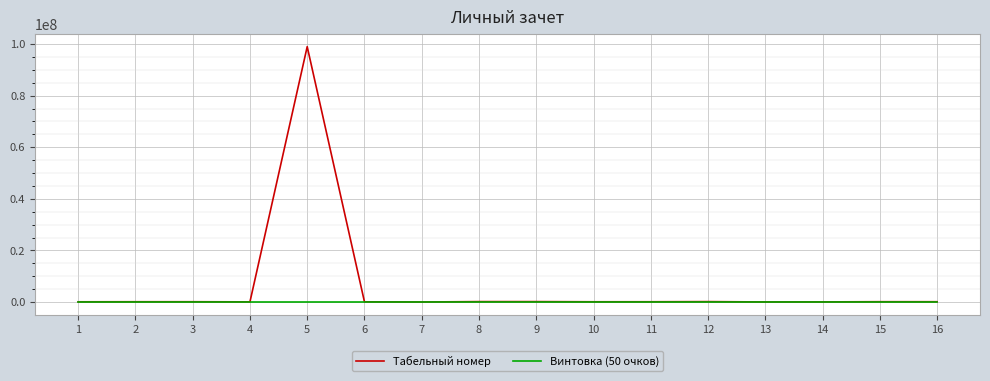

Rank the series by their average value, from lowest to highest.

Винтовка (50 очков), Табельный номер